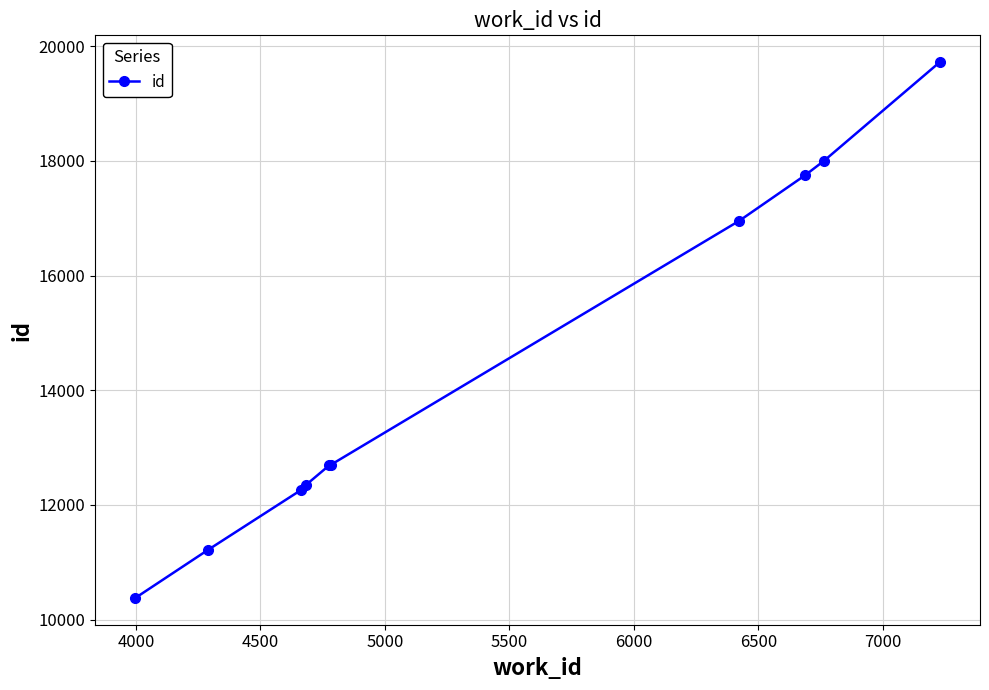

True or false: there are more than 2 points higher than both neighbors.

False